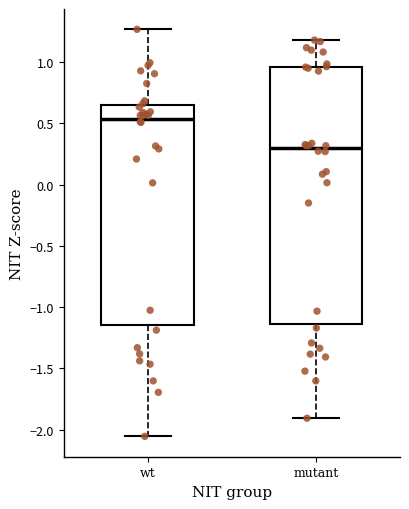

Comparing the boxes themselves (not the whiskers), which one is the tallest?

mutant